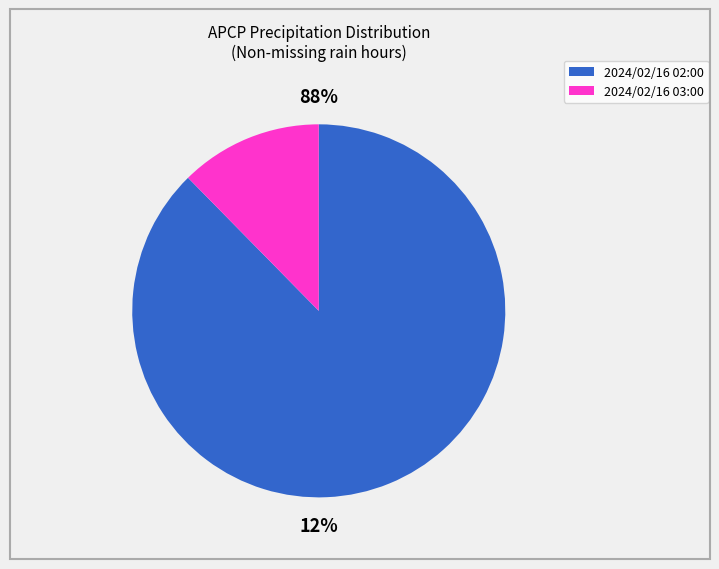

Which has a higher value, 2024/02/16 02:00 or 2024/02/16 03:00?

2024/02/16 02:00